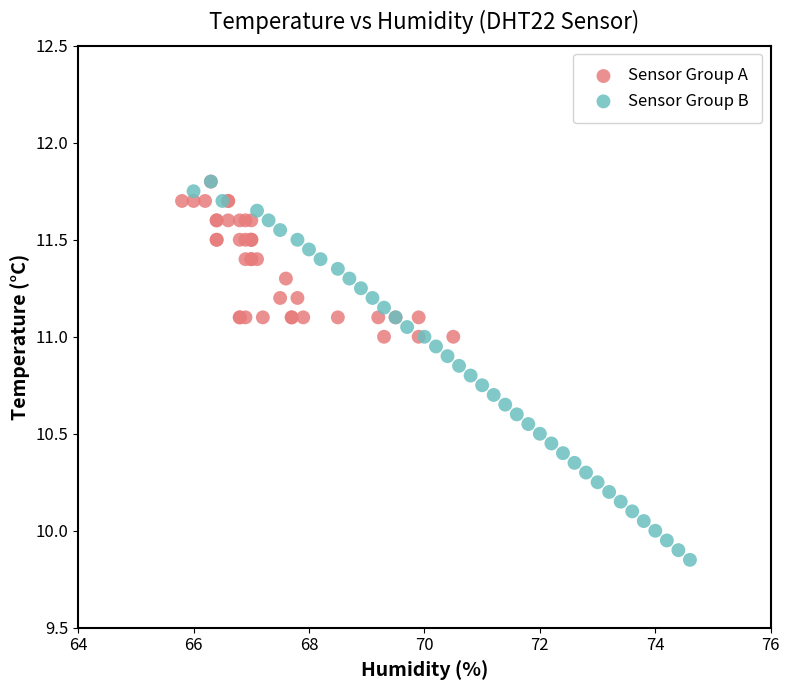

What are all the series names shown in the legend?

Sensor Group A, Sensor Group B